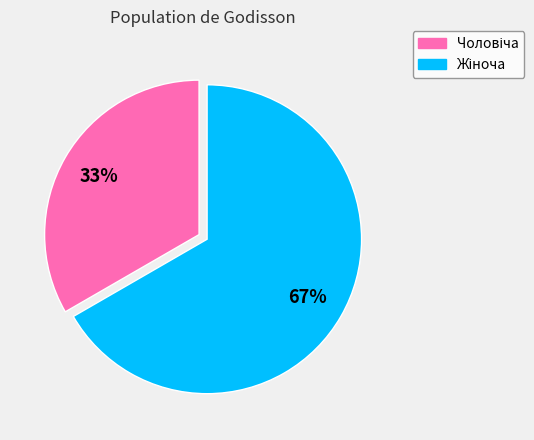

Is there a majority slice in this chart?

Yes